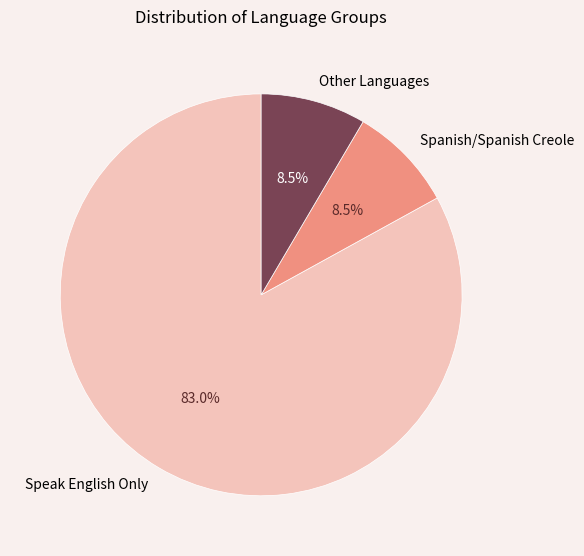

Which has a higher value, Speak English Only or Spanish/Spanish Creole?

Speak English Only